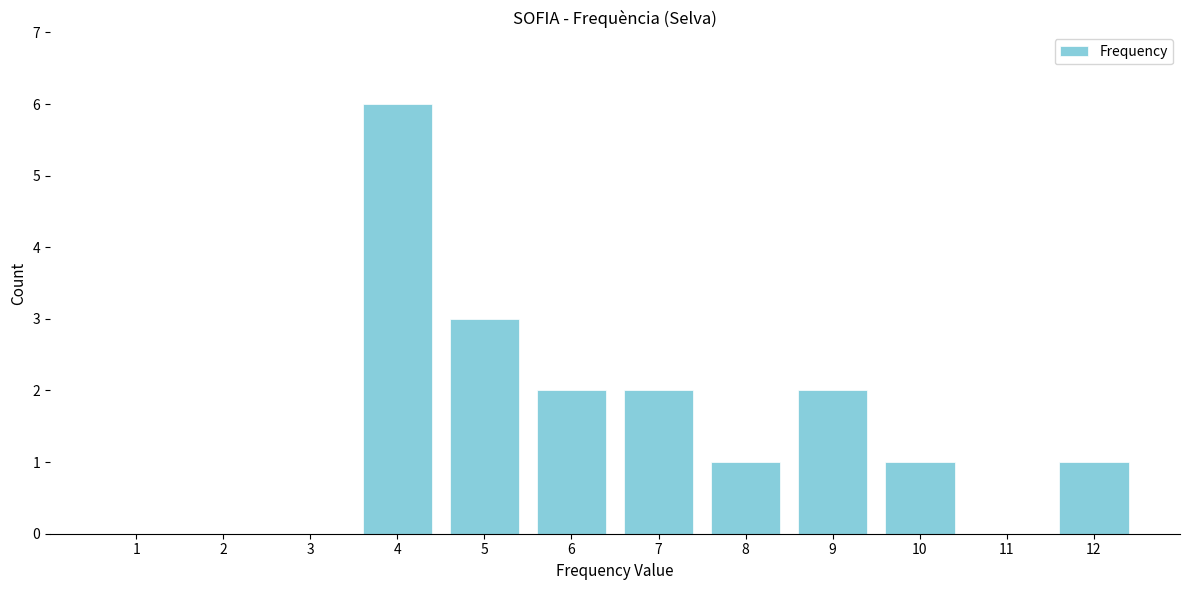

Reading left to right, list all the values displayed in this chart.

1=0	2=0	3=0	4=6	5=3	6=2	7=2	8=1	9=2	10=1	11=0	12=1